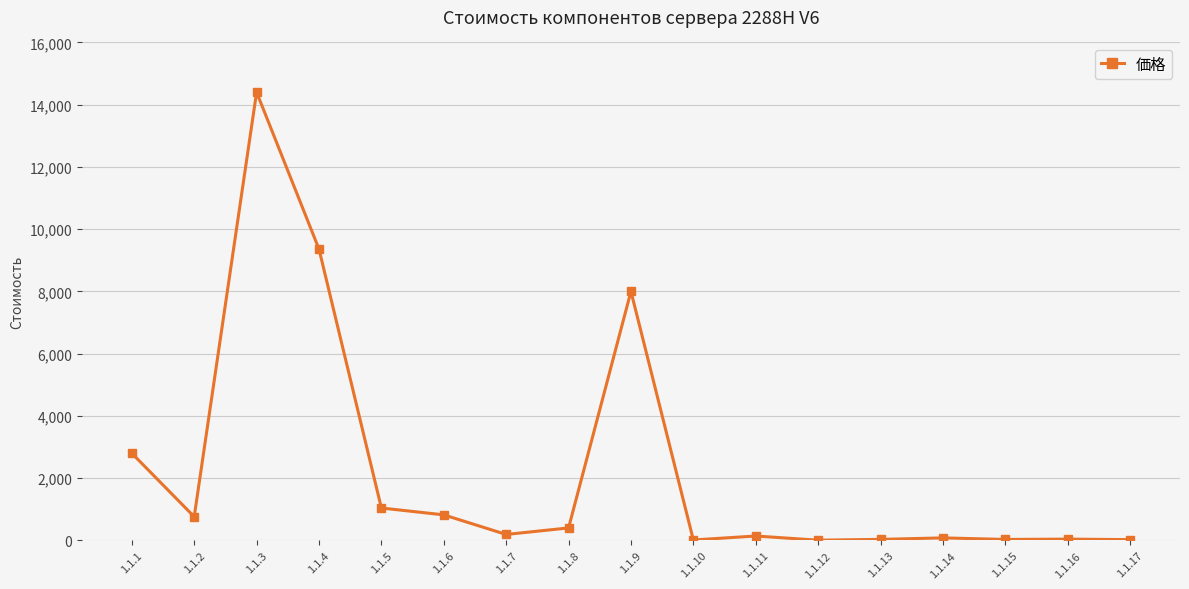

How many values are below 190?

8